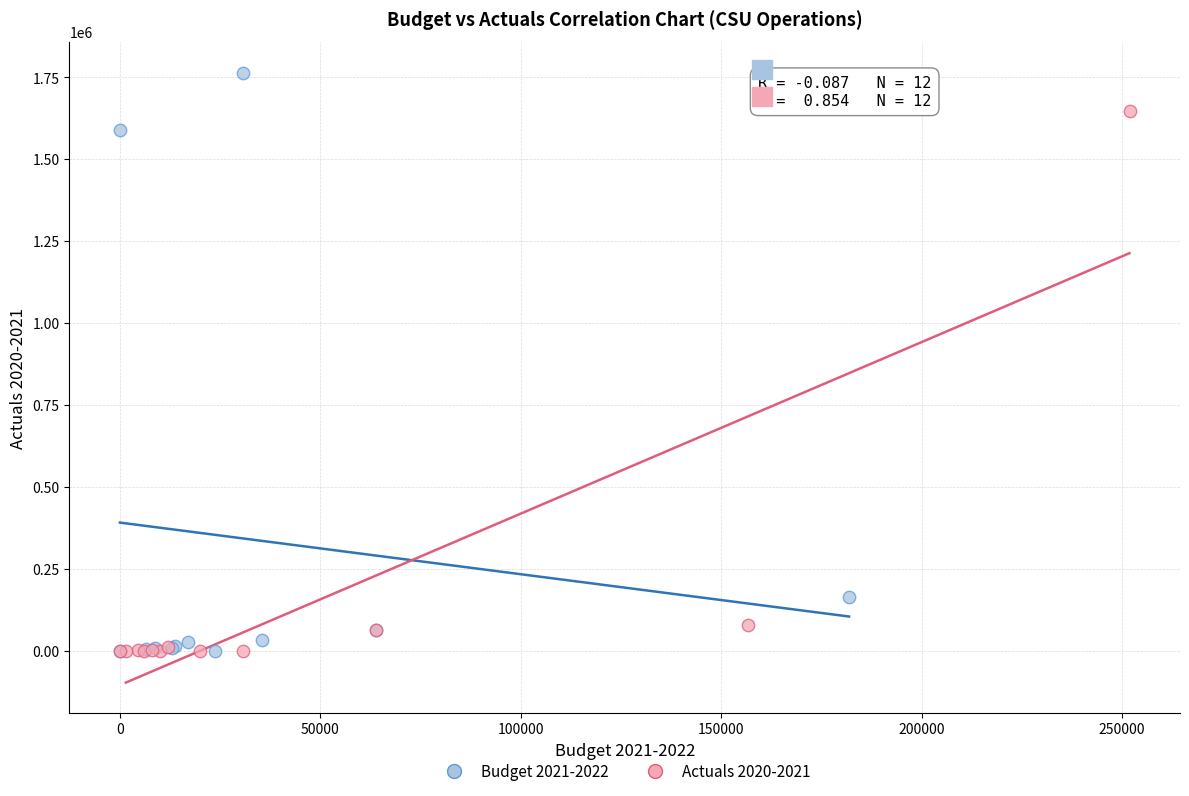

Which series has the widest spread of Y values?

Budget 2021-2022